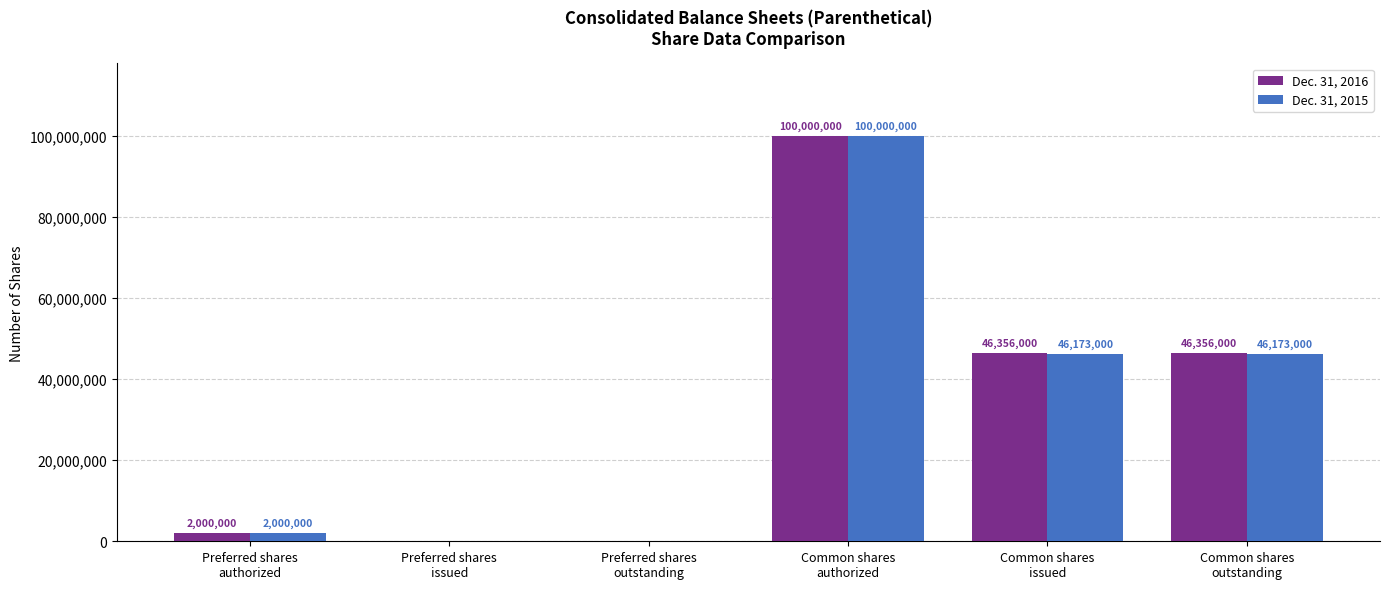

Which series has the largest total across all categories?

Dec. 31, 2016